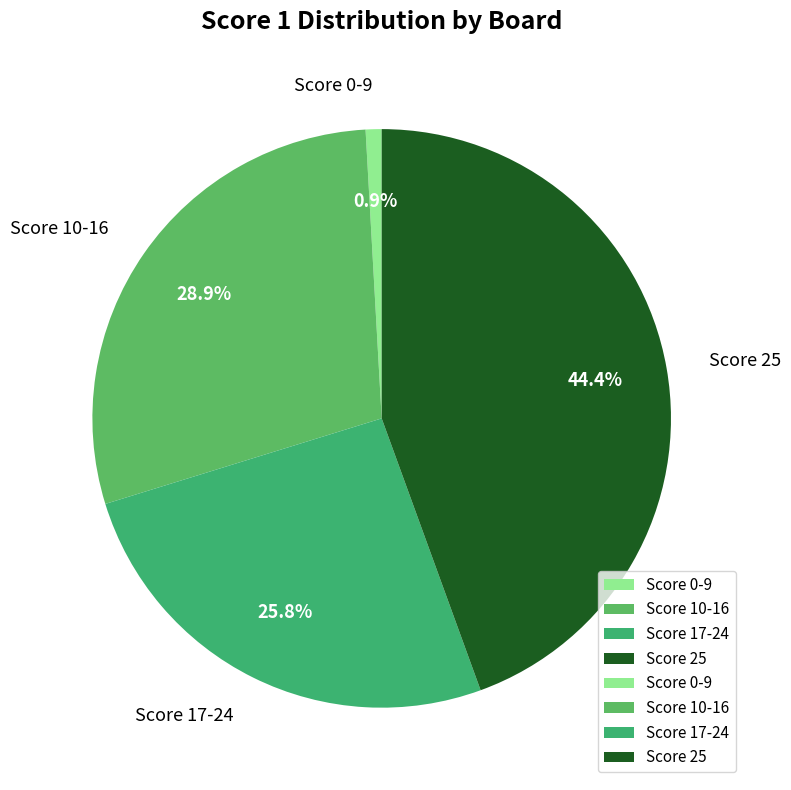

Which category has the biggest portion of the pie?

Score 25